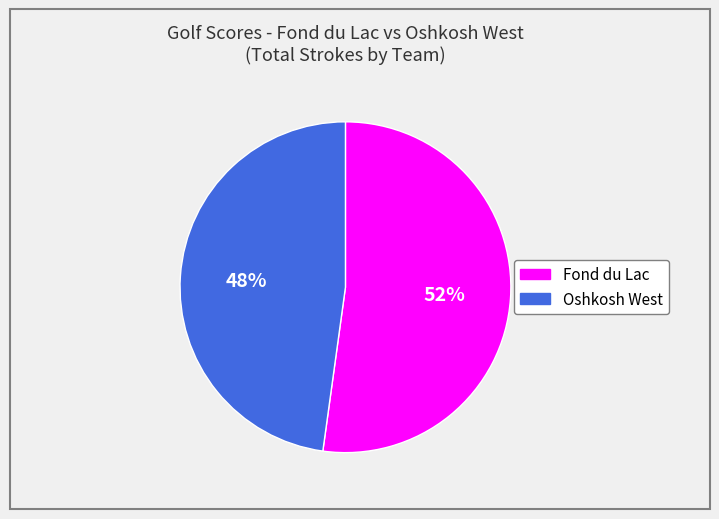

To the nearest percent, what is the average slice percentage?

50%